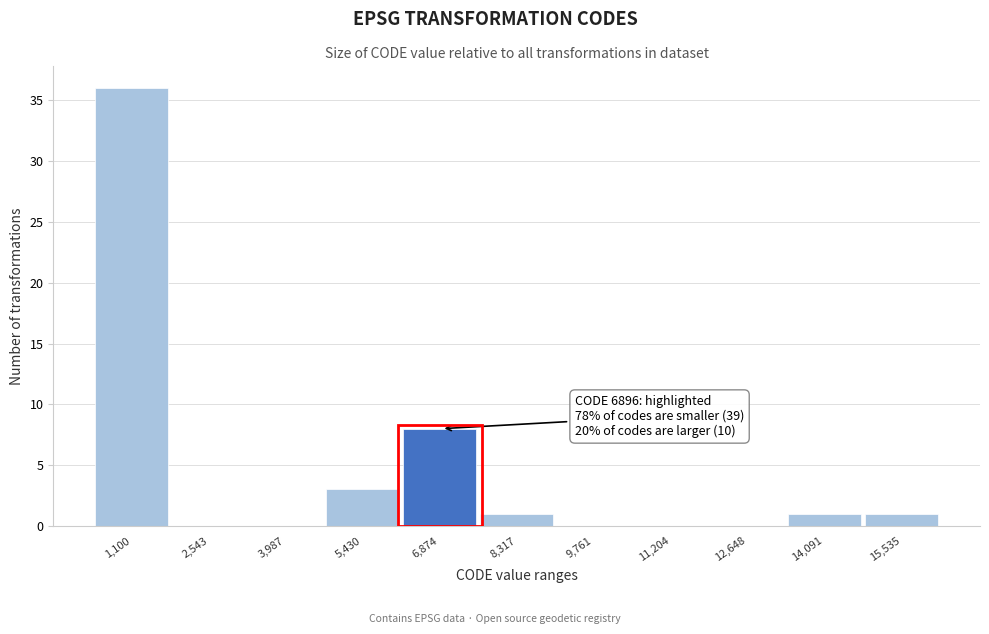

Reading left to right, what are all the values shown in this chart?

1,100=36	2,543=0	3,987=0	5,430=3	6,874=8	8,317=1	9,761=0	11,204=0	12,648=0	14,091=1	15,535=1